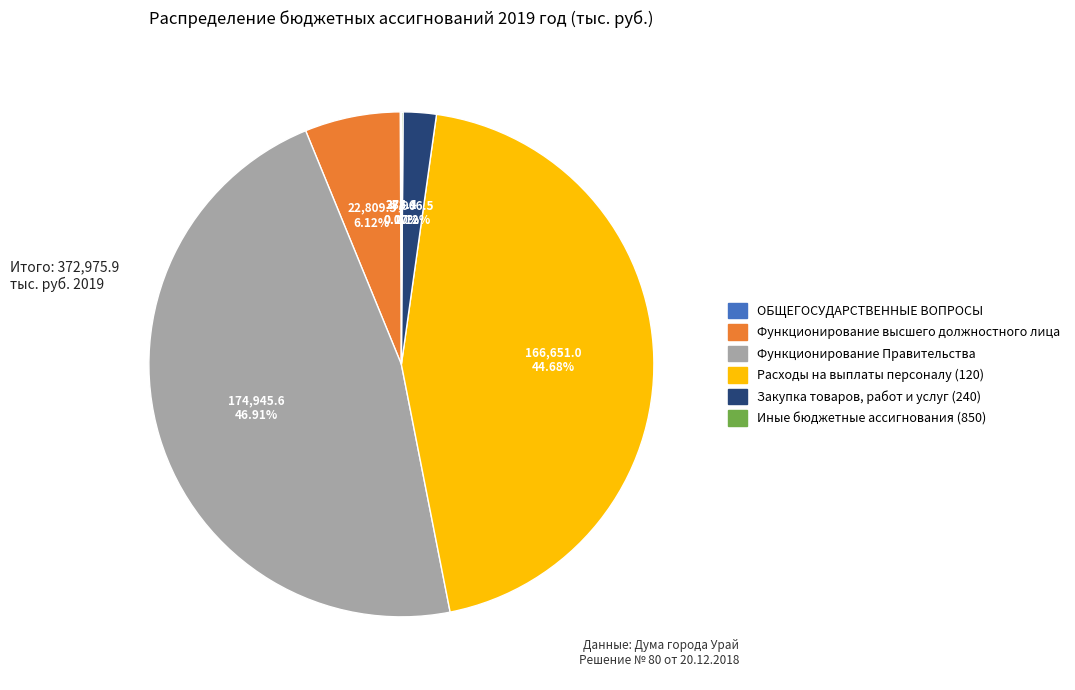

To the nearest percent, what portion does Функционирование Правительства represent?

47%